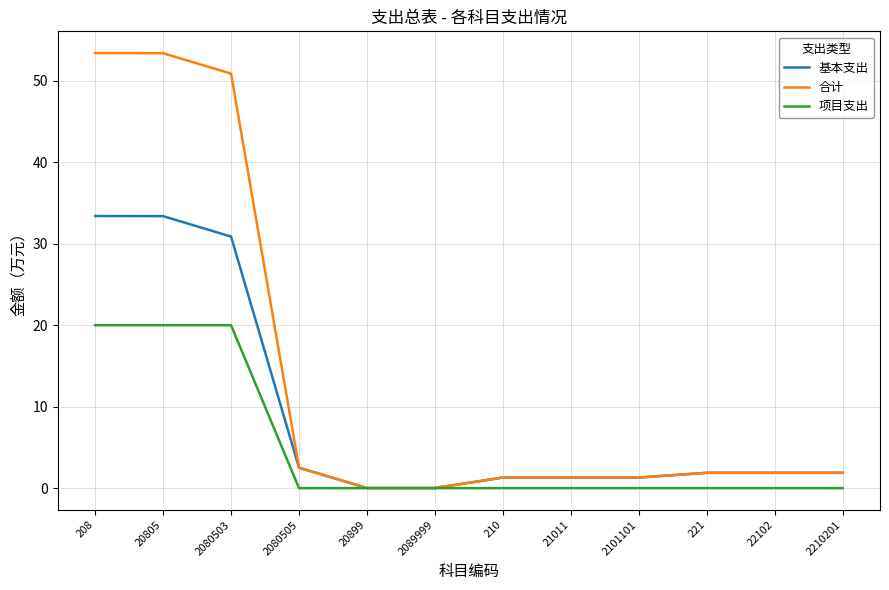

The value of 项目支出 at 208 is 20.0. True or false?

True